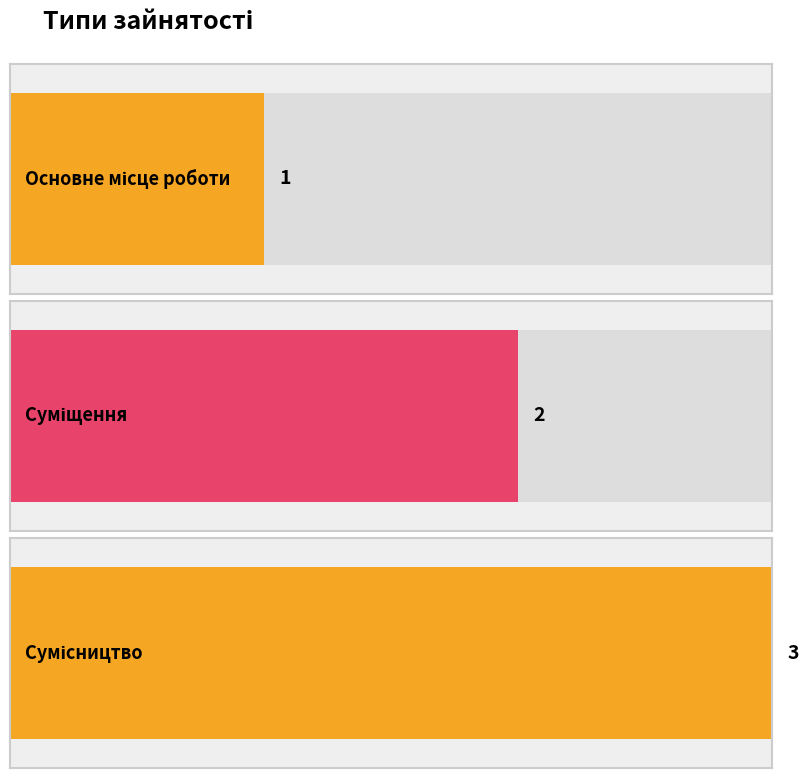

Reading left to right, what are all the values shown in this chart?

Основне місце роботи=1	Суміщення=2	Сумісництво=3